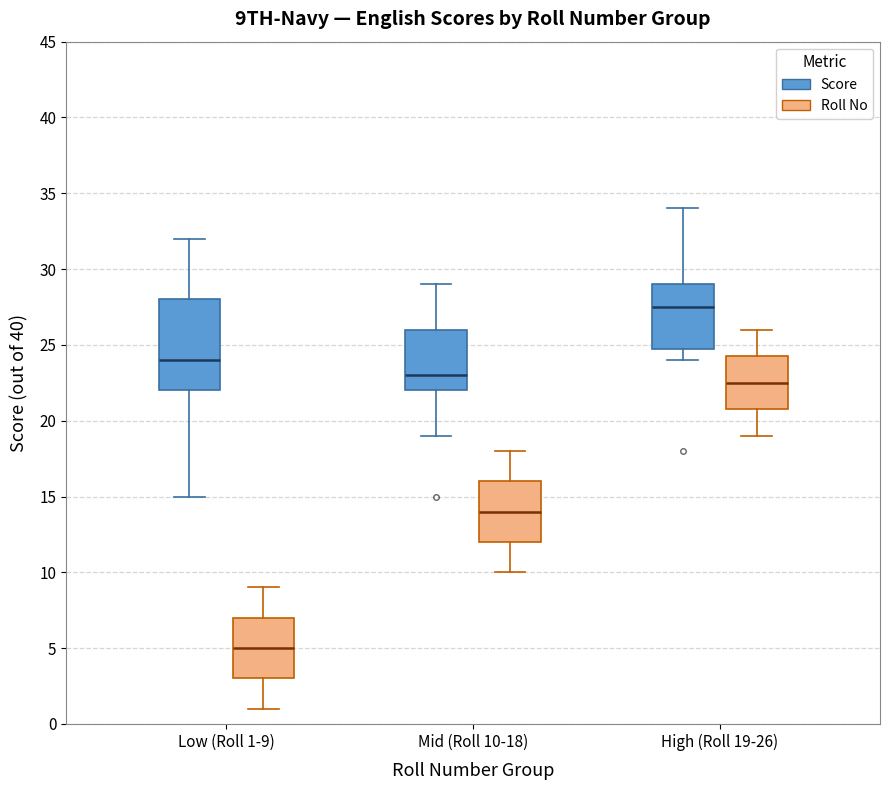

Reading left to right, read every box against the y-axis: the position of its median line, the range the box covers, and the ends of its whiskers. The values are not printed on the chart, so give them approximately, as read against the axis.

Low (Roll 1-9) (Score): median 24.0, box 22.0 to 28.0, whiskers 15.0 to 32.0
Low (Roll 1-9) (Roll No): median 5.0, box 3.0 to 7.0, whiskers 1.0 to 9.0
Mid (Roll 10-18) (Score): median 23.0, box 22.0 to 26.0, whiskers 19.0 to 29.0
Mid (Roll 10-18) (Roll No): median 14.0, box 12.0 to 16.0, whiskers 10.0 to 18.0
High (Roll 19-26) (Score): median 27.5, box 25.0 to 29.0, whiskers 24.0 to 34.0
High (Roll 19-26) (Roll No): median 22.5, box 21.0 to 24.5, whiskers 19.0 to 26.0